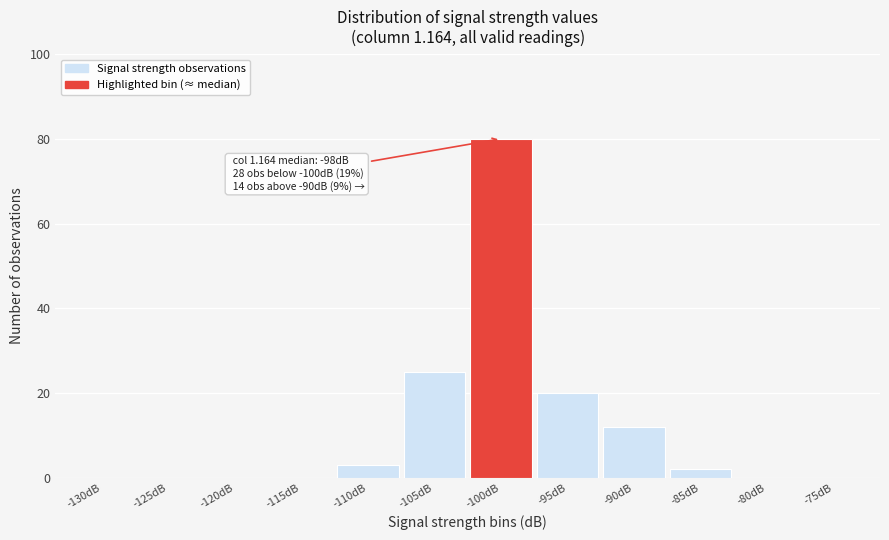

Reading left to right, extract all data points from this chart.

-130dB=0	-125dB=0	-120dB=0	-115dB=0	-110dB=3	-105dB=25	-100dB=80	-95dB=20	-90dB=12	-85dB=2	-80dB=0	-75dB=0